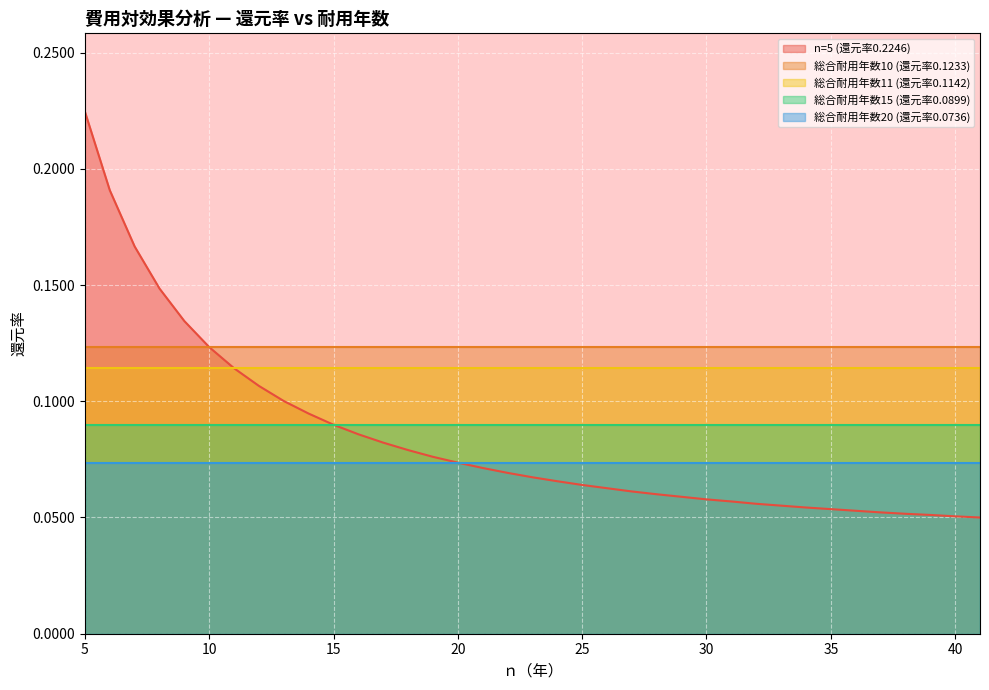

Reading left to right, list all the values displayed in this chart.

n=5 (還元率0.2246): 5=0.2	6=0.2	7=0.2	8=0.1	9=0.1	10=0.1	11=0.1	12=0.1	13=0.1	14=0.1	15=0.1	16=0.1	17=0.1	18=0.1	19=0.1	20=0.1	21=0.1	22=0.1	23=0.1	24=0.1	25=0.1	26=0.1	27=0.1	28=0.1	29=0.1	30=0.1	31=0.1	32=0.1	33=0.1	34=0.1	35=0.1	36=0.1	37=0.1	38=0.1	39=0.1	40=0.1	41=0.1
総合耐用年数10 (還元率0.1233): 5=0.1	6=0.1	7=0.1	8=0.1	9=0.1	10=0.1	11=0.1	12=0.1	13=0.1	14=0.1	15=0.1	16=0.1	17=0.1	18=0.1	19=0.1	20=0.1	21=0.1	22=0.1	23=0.1	24=0.1	25=0.1	26=0.1	27=0.1	28=0.1	29=0.1	30=0.1	31=0.1	32=0.1	33=0.1	34=0.1	35=0.1	36=0.1	37=0.1	38=0.1	39=0.1	40=0.1	41=0.1
総合耐用年数11 (還元率0.1142): 5=0.1	6=0.1	7=0.1	8=0.1	9=0.1	10=0.1	11=0.1	12=0.1	13=0.1	14=0.1	15=0.1	16=0.1	17=0.1	18=0.1	19=0.1	20=0.1	21=0.1	22=0.1	23=0.1	24=0.1	25=0.1	26=0.1	27=0.1	28=0.1	29=0.1	30=0.1	31=0.1	32=0.1	33=0.1	34=0.1	35=0.1	36=0.1	37=0.1	38=0.1	39=0.1	40=0.1	41=0.1
総合耐用年数15 (還元率0.0899): 5=0.1	6=0.1	7=0.1	8=0.1	9=0.1	10=0.1	11=0.1	12=0.1	13=0.1	14=0.1	15=0.1	16=0.1	17=0.1	18=0.1	19=0.1	20=0.1	21=0.1	22=0.1	23=0.1	24=0.1	25=0.1	26=0.1	27=0.1	28=0.1	29=0.1	30=0.1	31=0.1	32=0.1	33=0.1	34=0.1	35=0.1	36=0.1	37=0.1	38=0.1	39=0.1	40=0.1	41=0.1
総合耐用年数20 (還元率0.0736): 5=0.1	6=0.1	7=0.1	8=0.1	9=0.1	10=0.1	11=0.1	12=0.1	13=0.1	14=0.1	15=0.1	16=0.1	17=0.1	18=0.1	19=0.1	20=0.1	21=0.1	22=0.1	23=0.1	24=0.1	25=0.1	26=0.1	27=0.1	28=0.1	29=0.1	30=0.1	31=0.1	32=0.1	33=0.1	34=0.1	35=0.1	36=0.1	37=0.1	38=0.1	39=0.1	40=0.1	41=0.1